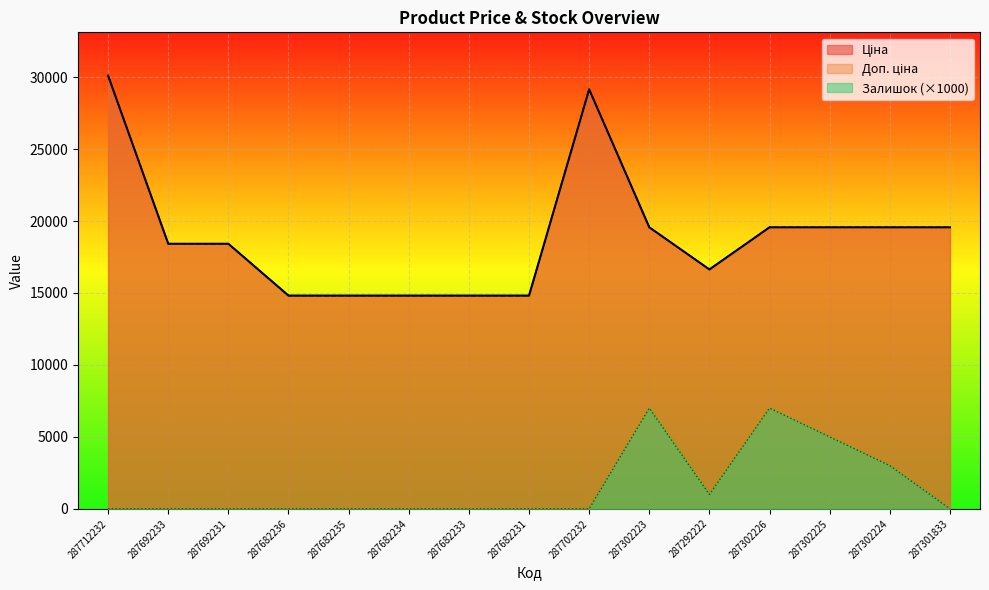

True or false: Ціна and Доп. ціна cross at least once.

False